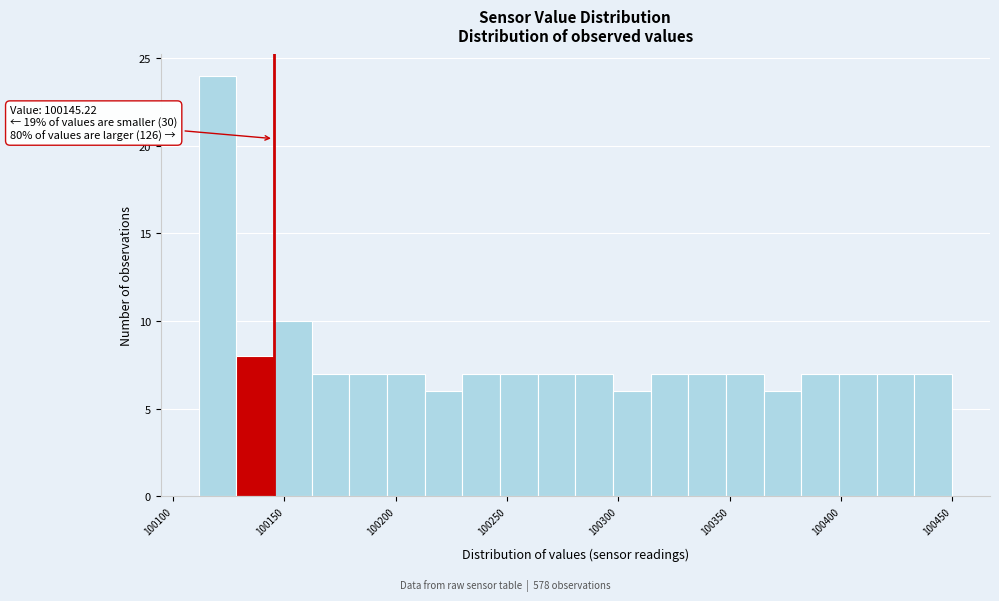

Read against the x-axis, roughly where is the centre of the tallest bar?

100120